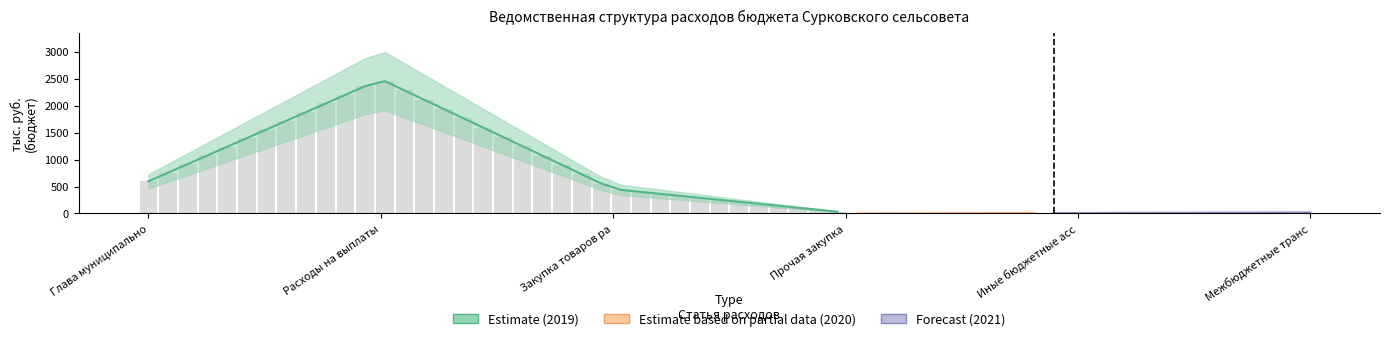

How many values in the Закупка товаров работ и услуг (200) series are below 286?

1